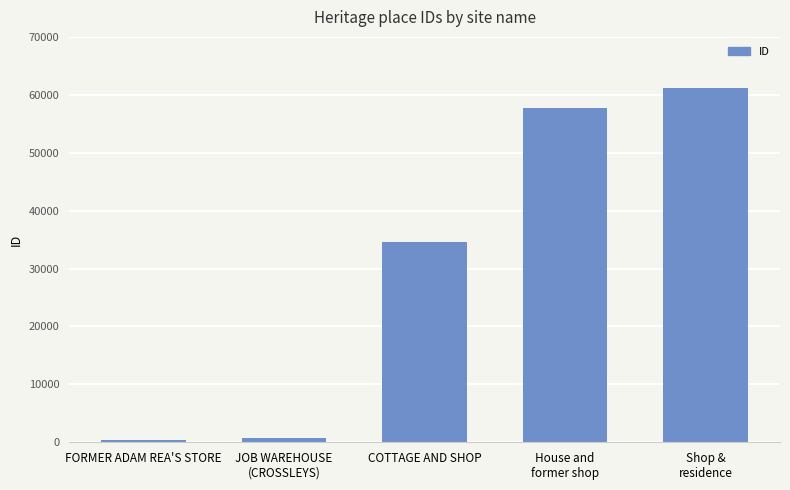

Reading right to left, transcribe all the data shown in this chart.

Shop &
residence=61135	House and
former shop=57807	COTTAGE AND SHOP=34621	JOB WAREHOUSE
(CROSSLEYS)=700	FORMER ADAM REA'S STORE=308